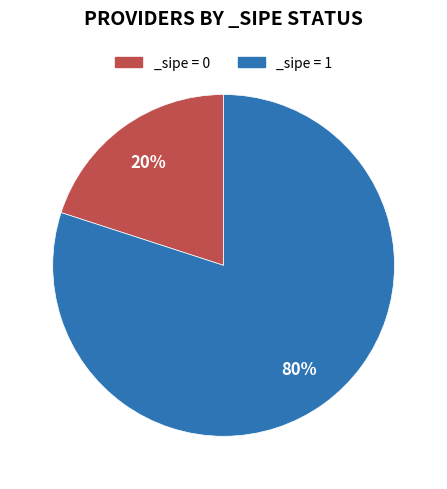

To the nearest percent, what portion does _sipe = 1 represent?

80%